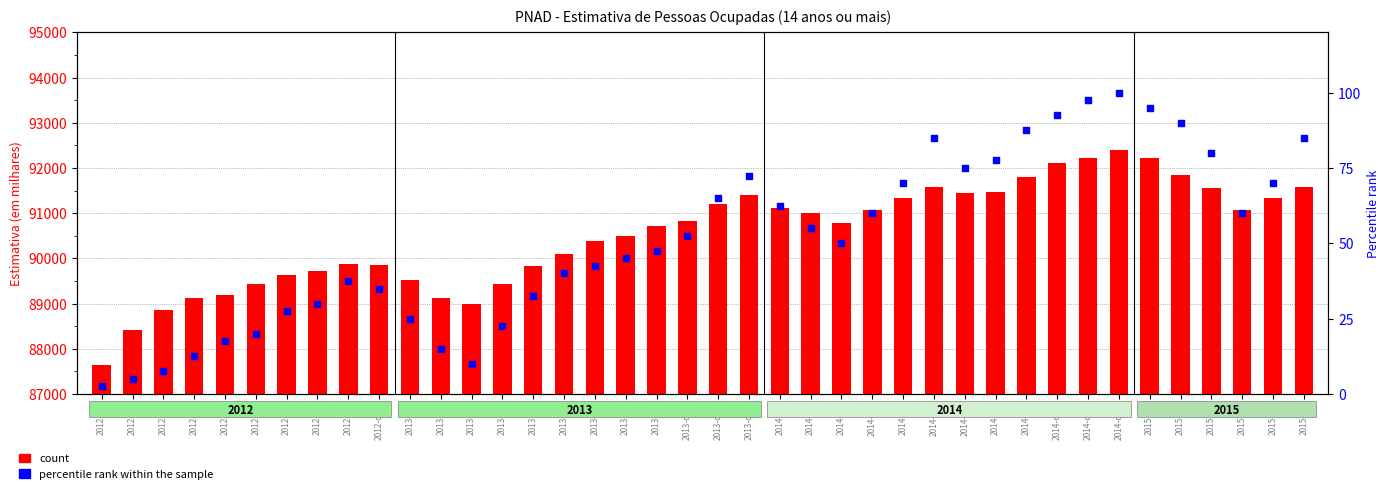

At how many categories does at least one series exceed 31312?

40